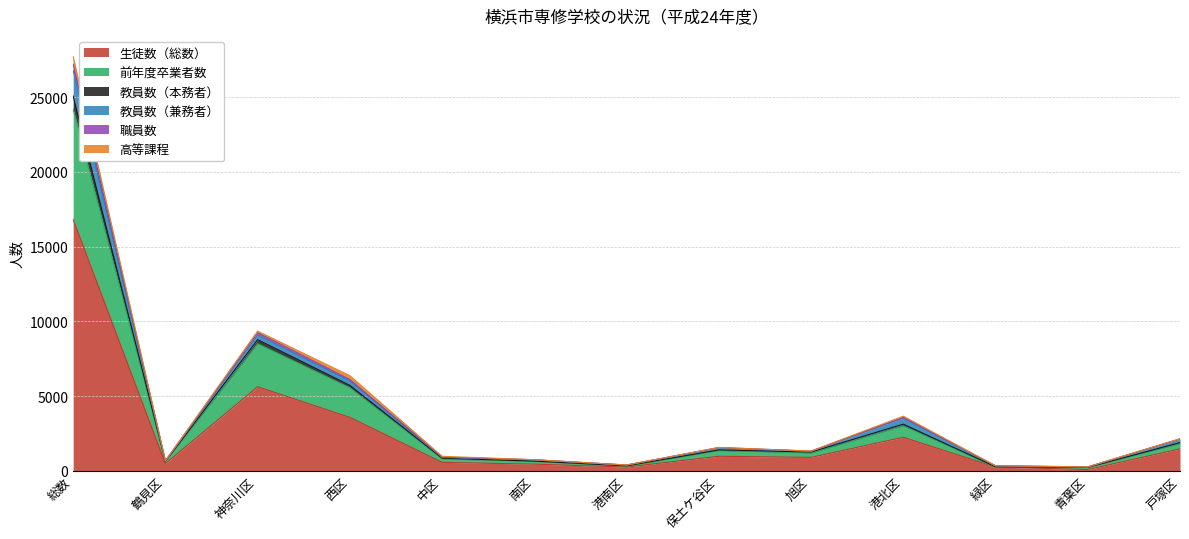

What is the minimum value shown in the chart?

81